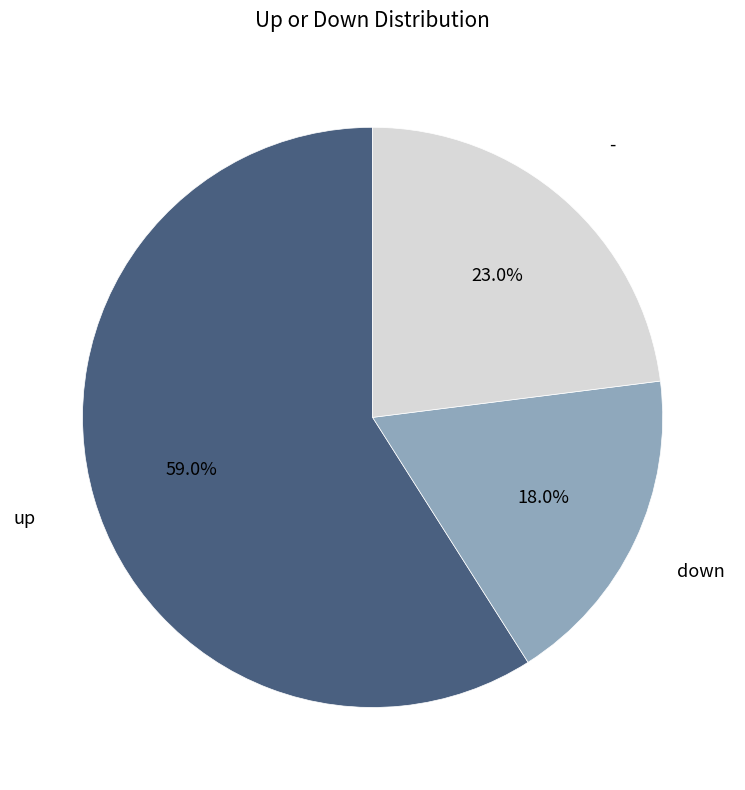

Approximately how many times larger is the value at down compared to -?

0.8